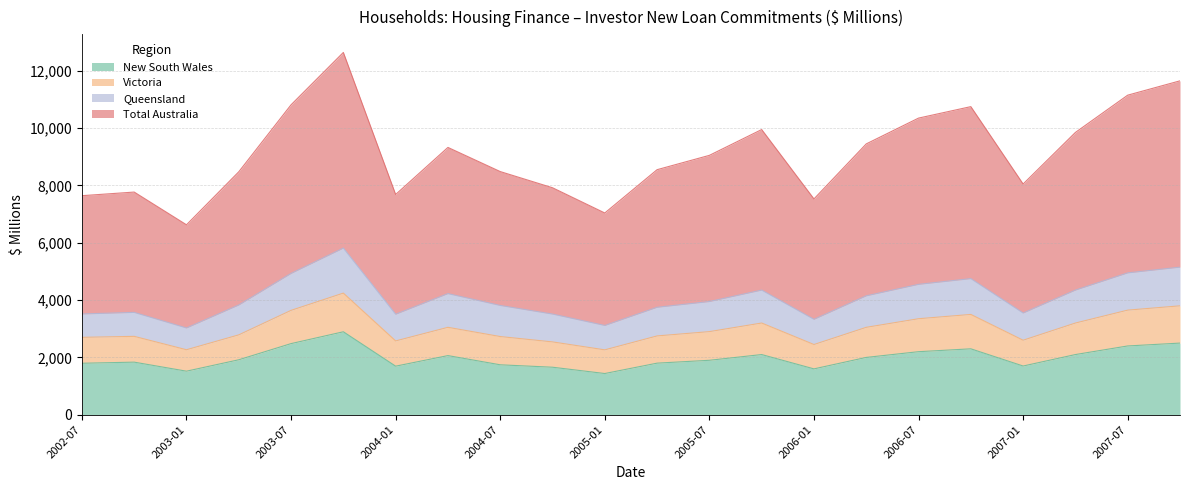

In Total Australia, how many points are lower than both neighbors (excluding endpoints)?

5